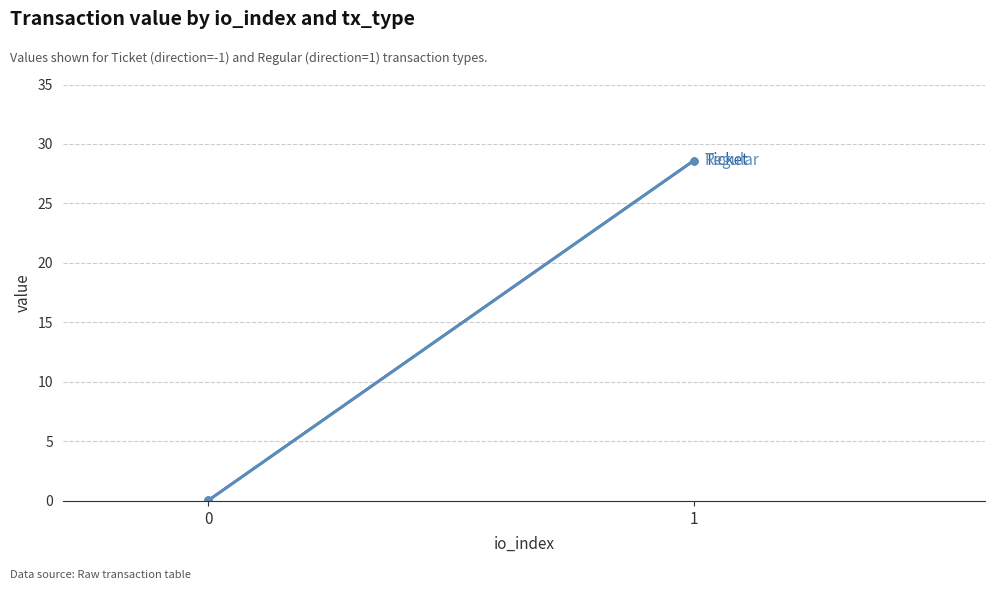

What is the difference between the maximum and minimum values in the Regular series?

28.6